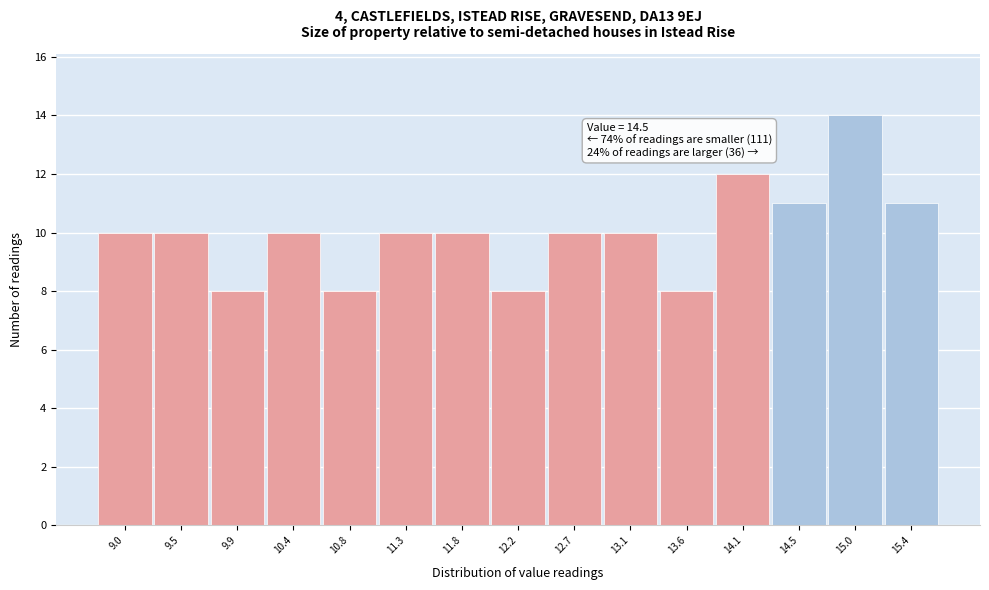

Reading left to right, what are all the values shown in this chart?

9.0=10	9.5=10	9.9=8	10.4=10	10.8=8	11.3=10	11.8=10	12.2=8	12.7=10	13.1=10	13.6=8	14.1=12	14.5=11	15.0=14	15.4=11